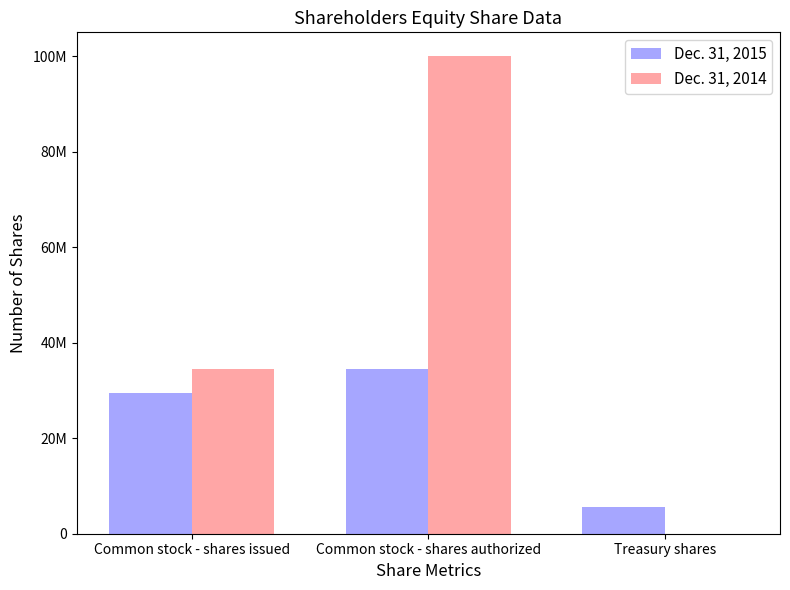

What are all the series names shown in the legend?

Dec. 31, 2015, Dec. 31, 2014